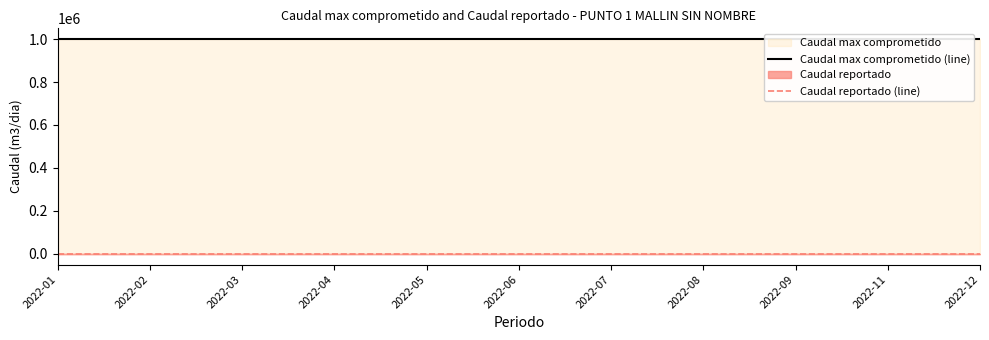

What is the value of the Caudal max comprometido (line) point at the 3rd from the left?

999999.0